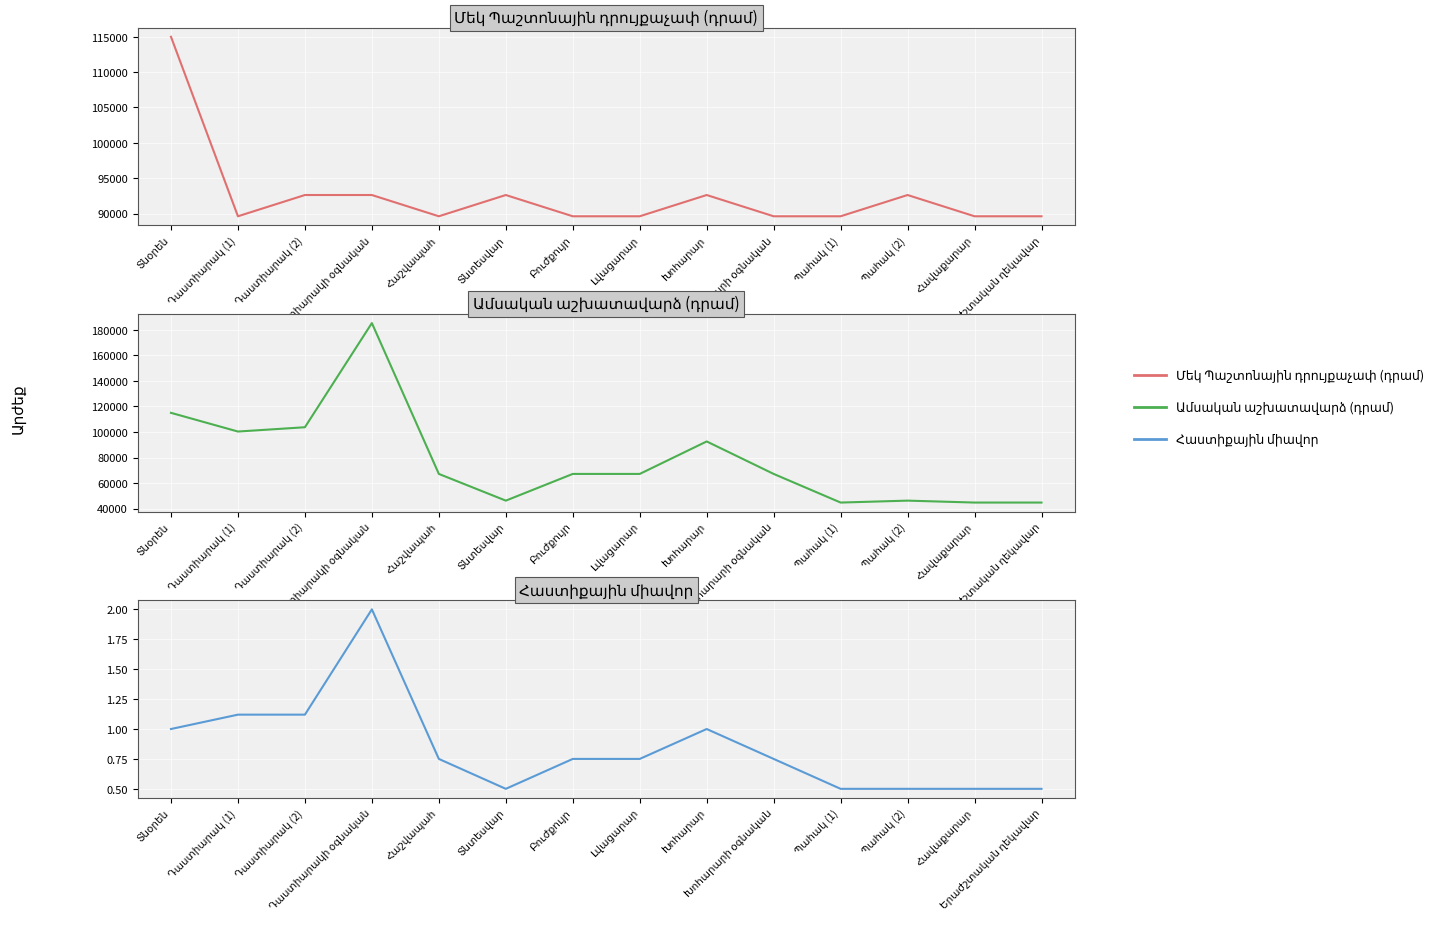

List the series in order of their overall mean, highest first.

Մեկ Պաշտոնային դրույքաչափ (դրամ), Ամսական աշխատավարձ (դրամ), Հաստիքային միավոր